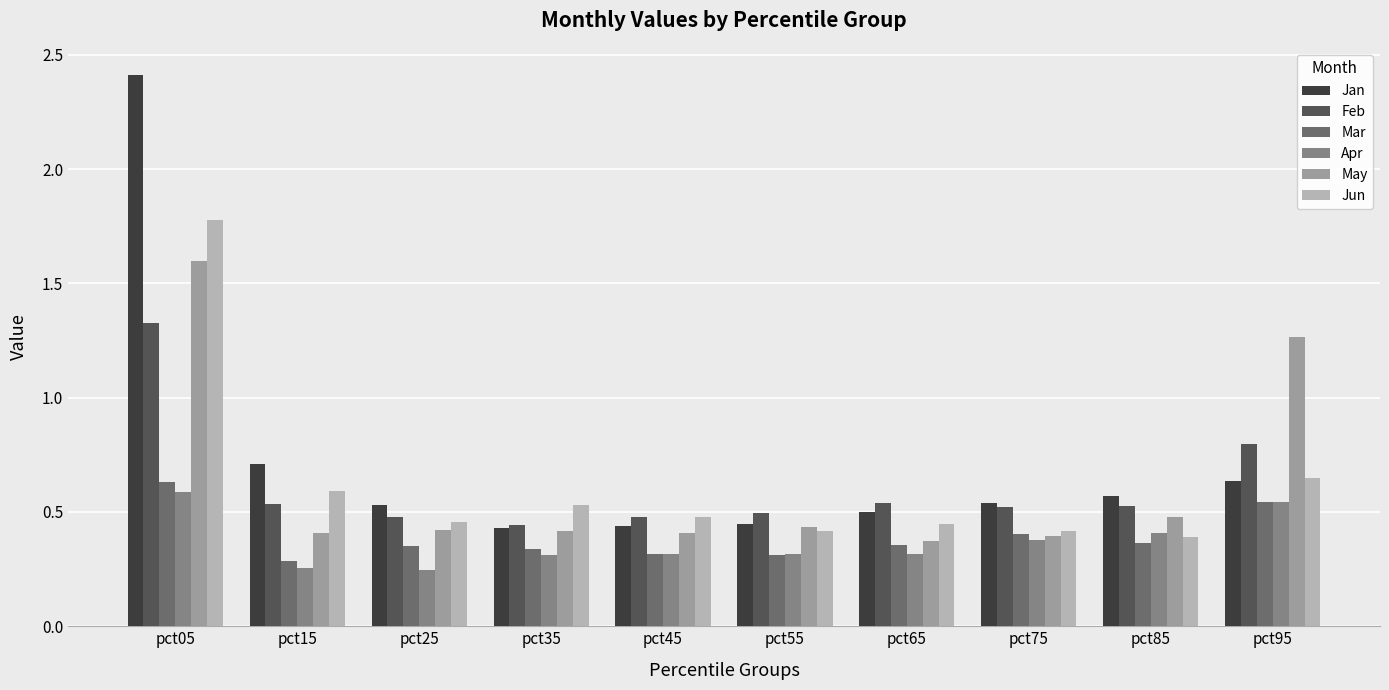

Is it true that Jun equals 0.4 at pct75?

True